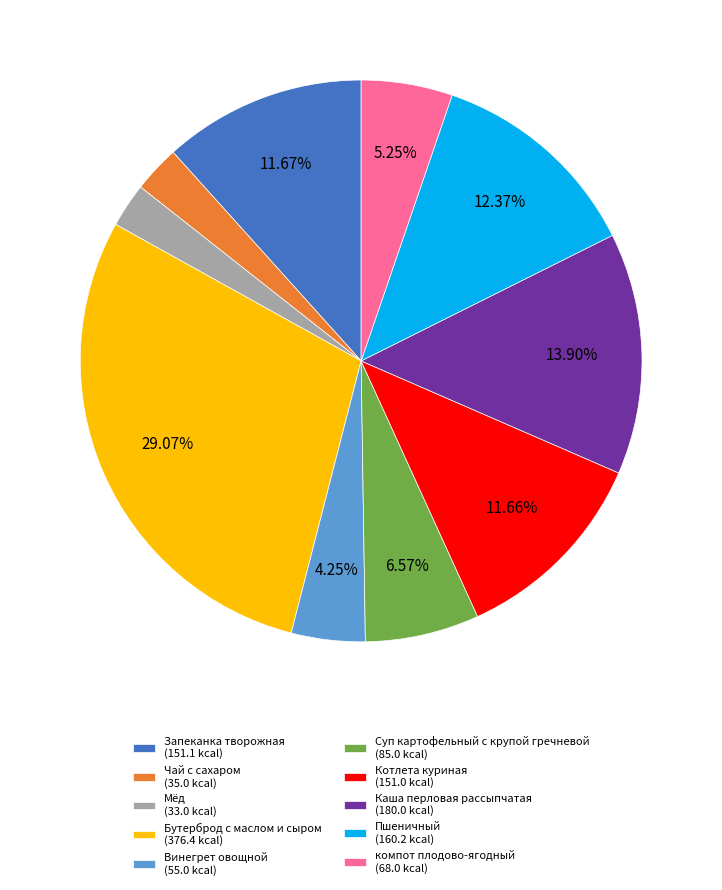

Which category has the biggest portion of the pie?

Бутерброд с маслом и сыром